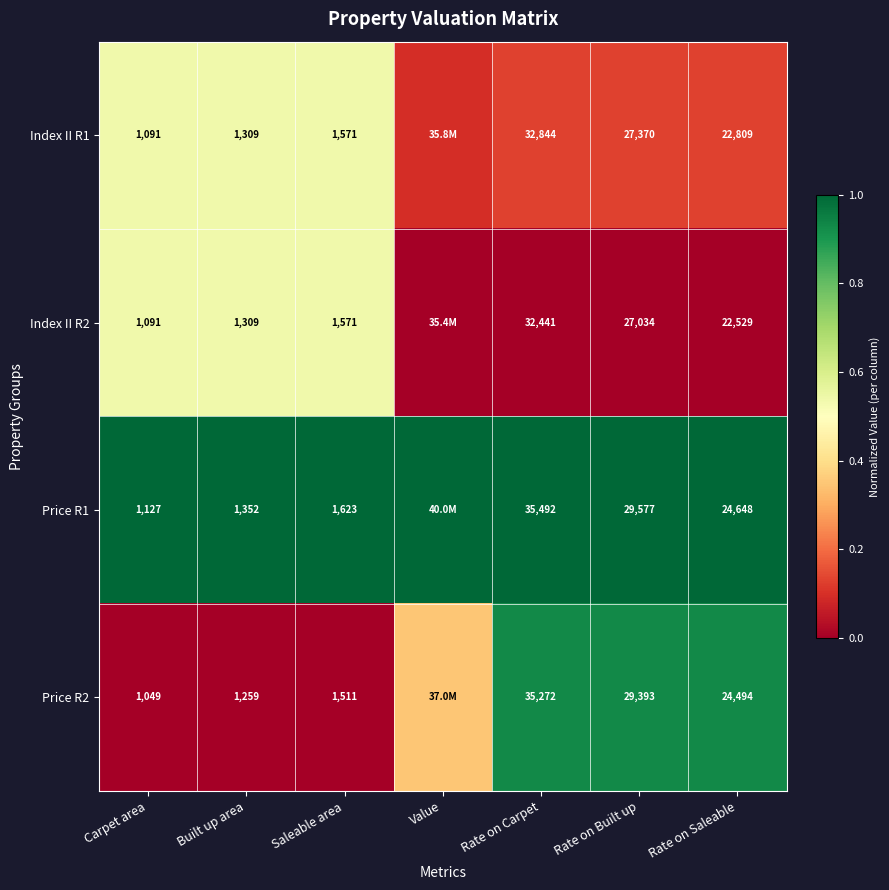

Is it true that Price R1 equals 0.4 at Built up area?

False